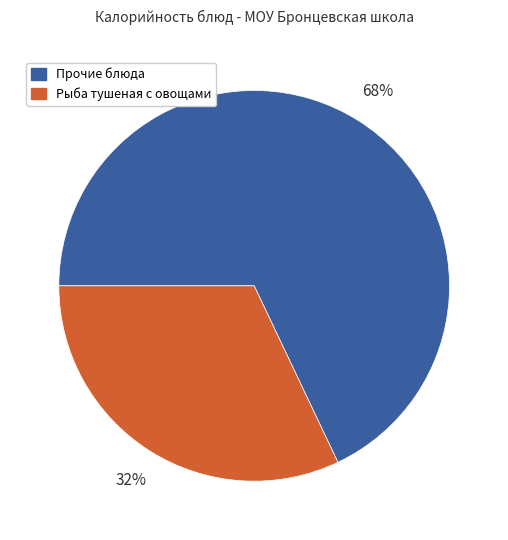

To the nearest percent, what is the average slice percentage?

50%